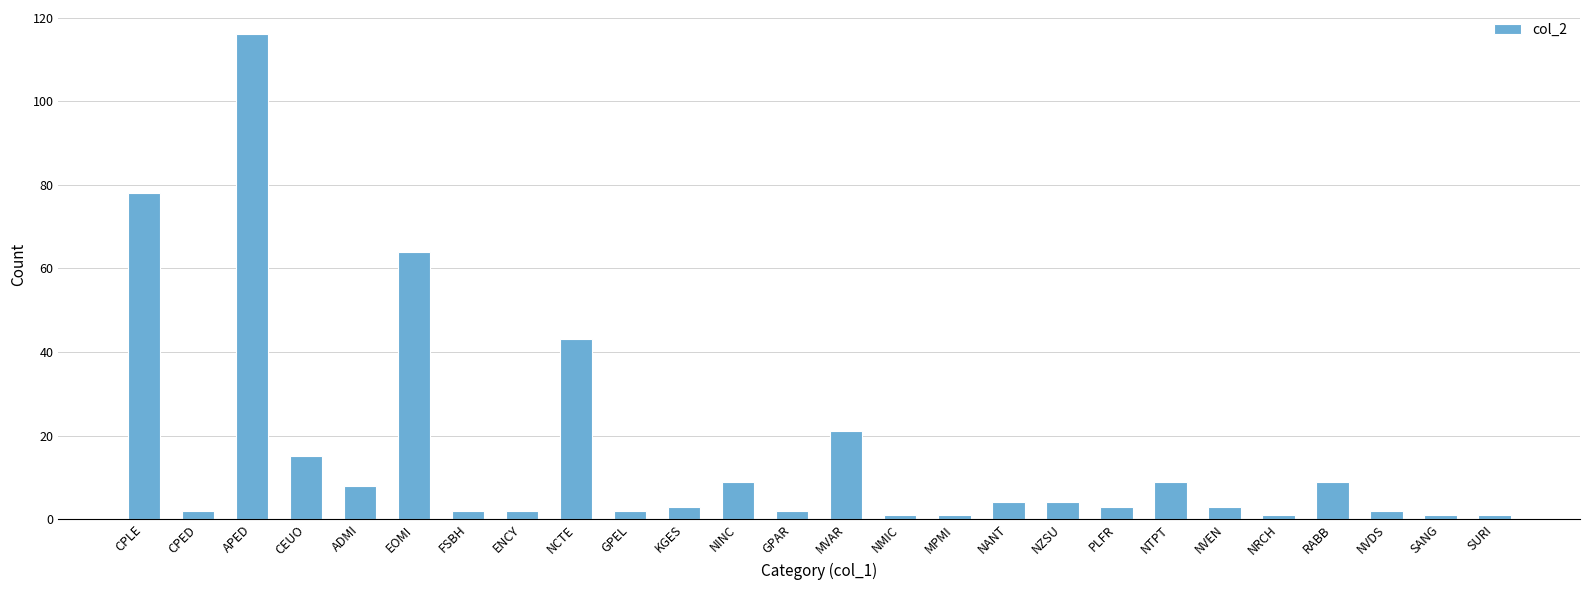

What is the change in value from NINC to NMIC?

-8